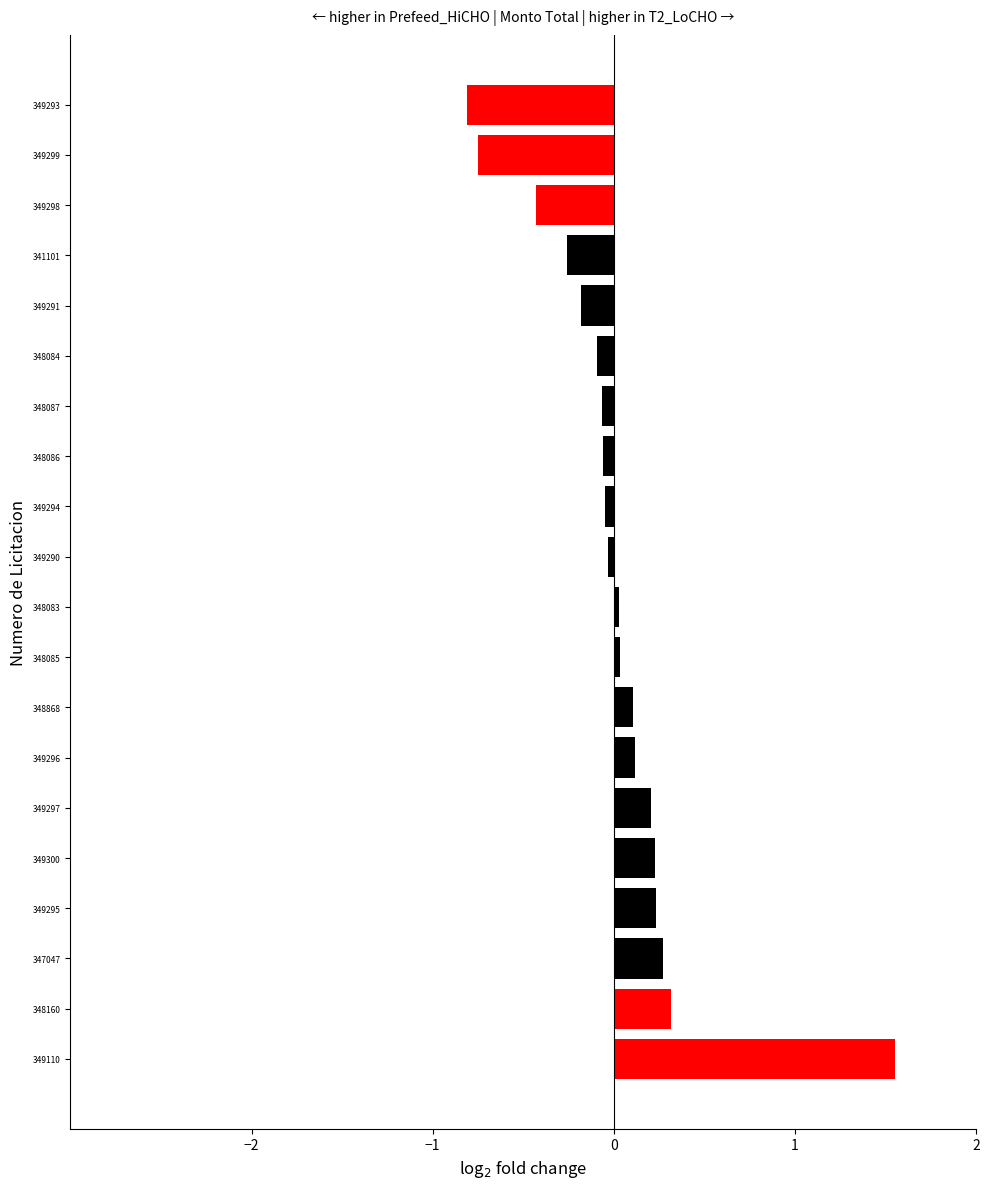

The chart shows a value of 0.2 at 349297. True or false?

True